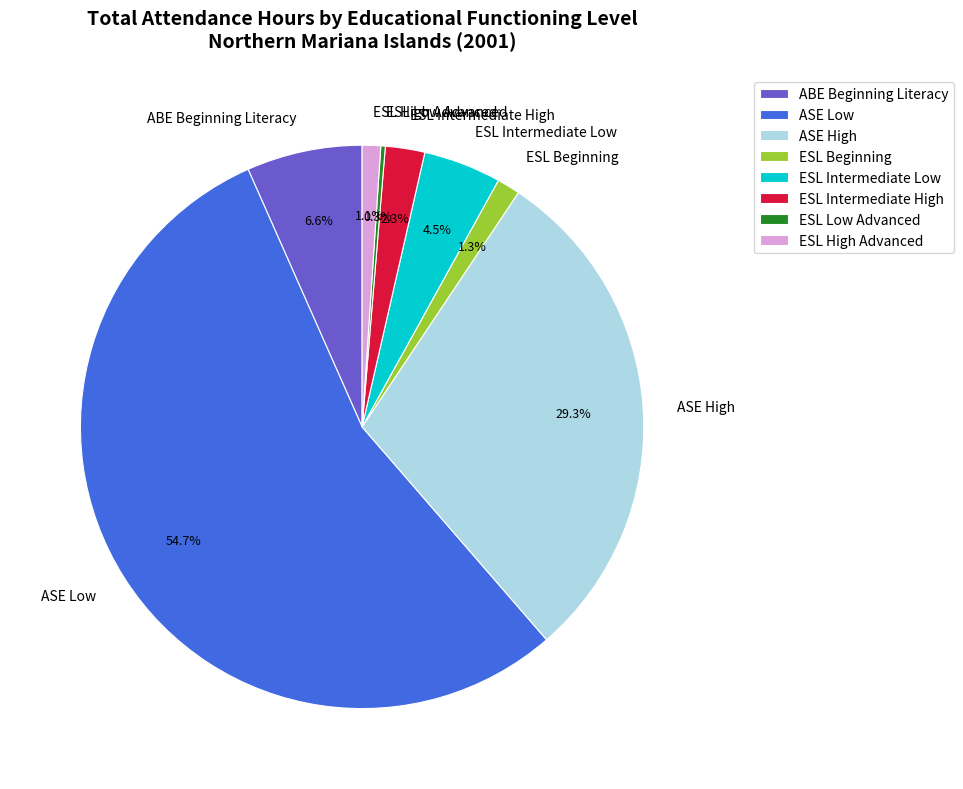

What percentage is NOT represented by ESL Intermediate High?

97.7%